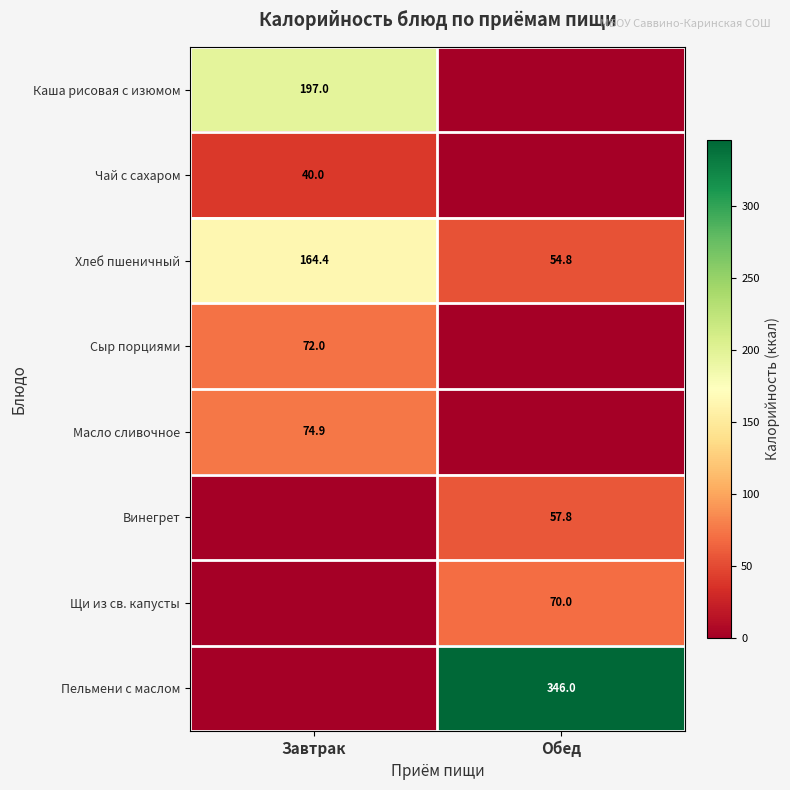

Is the value of Щи из св. капусты at Обед greater than the value of Пельмени с маслом at Обед?

No